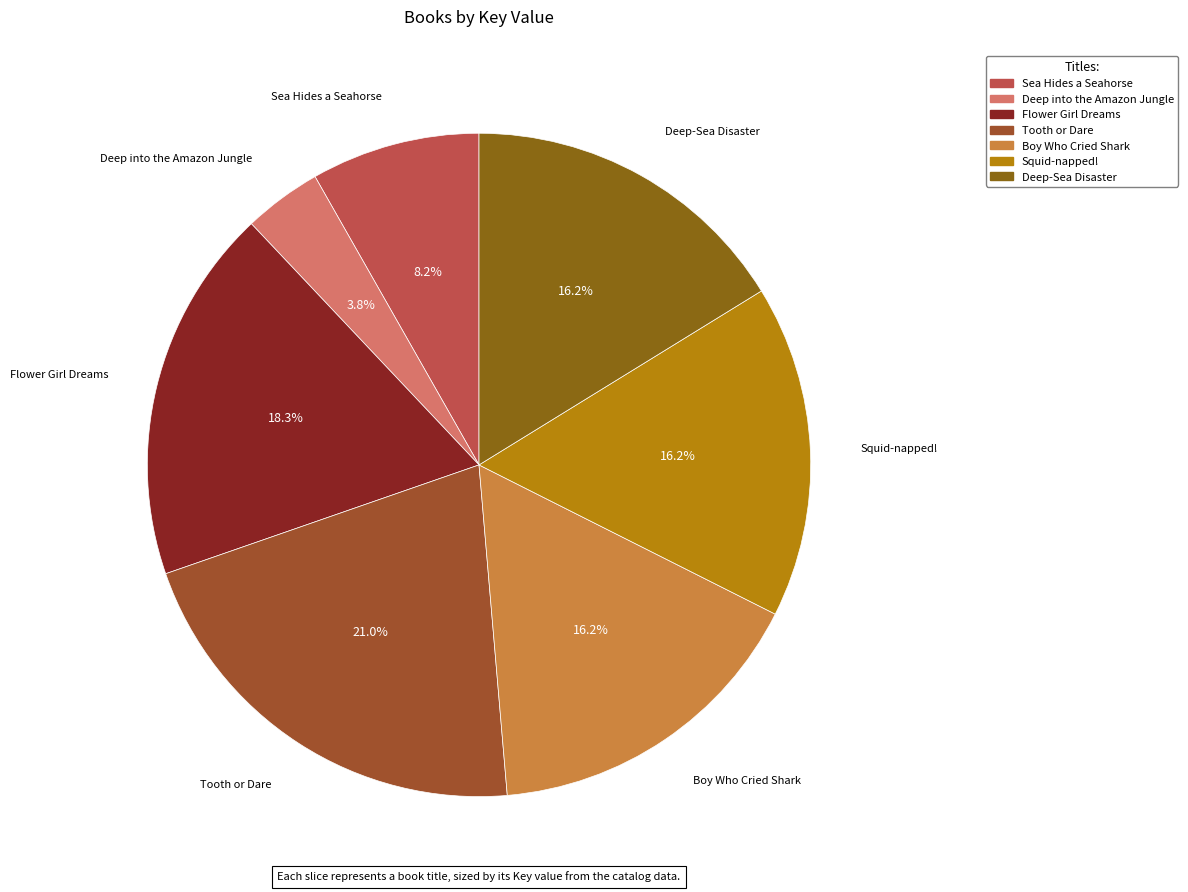

Between Boy Who Cried Shark and Deep into the Amazon Jungle, which is larger?

Boy Who Cried Shark